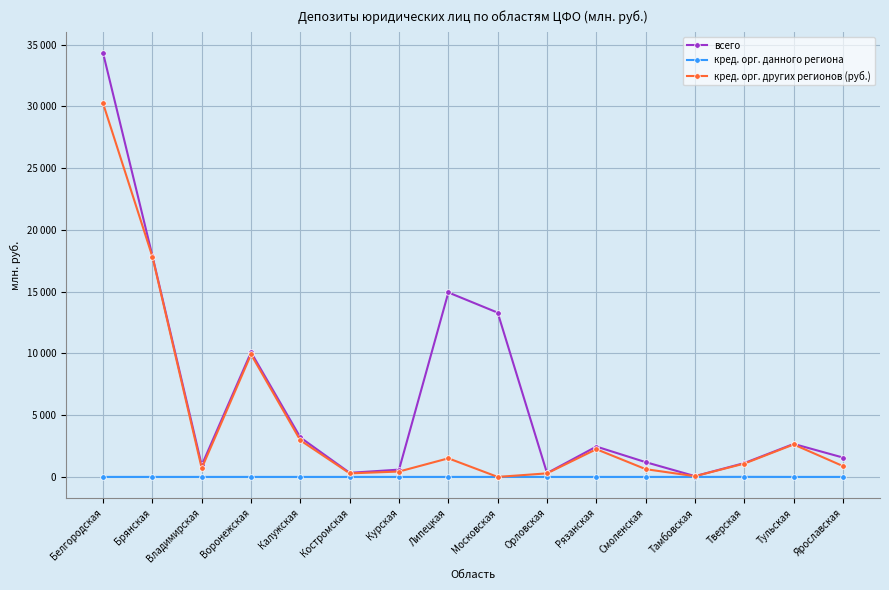

Is the value of кред. орг. данного региона at Белгородская greater than the value of всего at Рязанская?

No